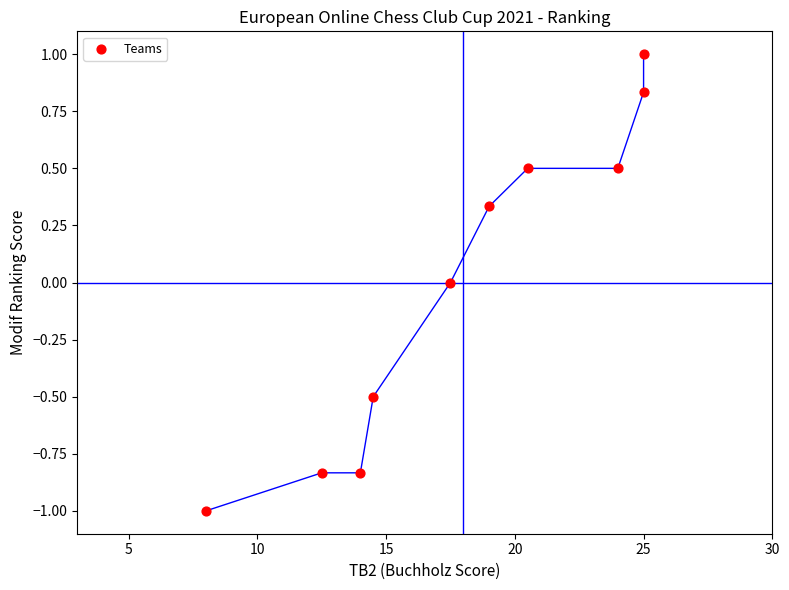

What is the range of Y values (max minus min)?

2.0